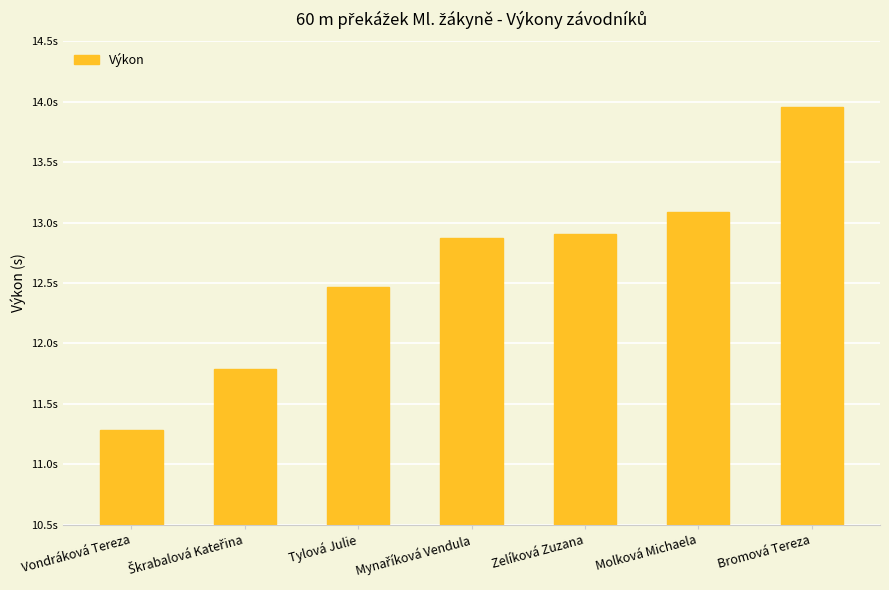

Are the bars horizontal?

No